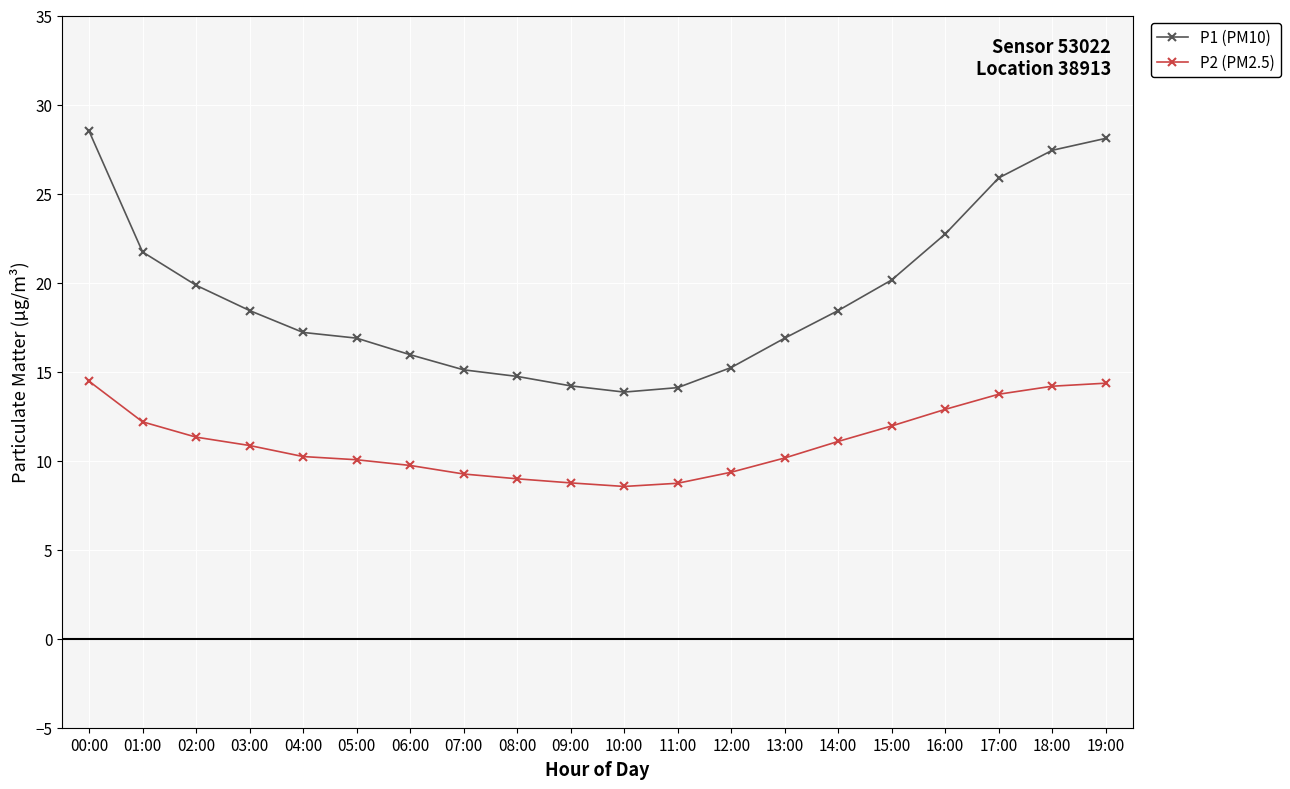

What is the difference between the second highest and second lowest values in the P1 (PM10) series?

14.0